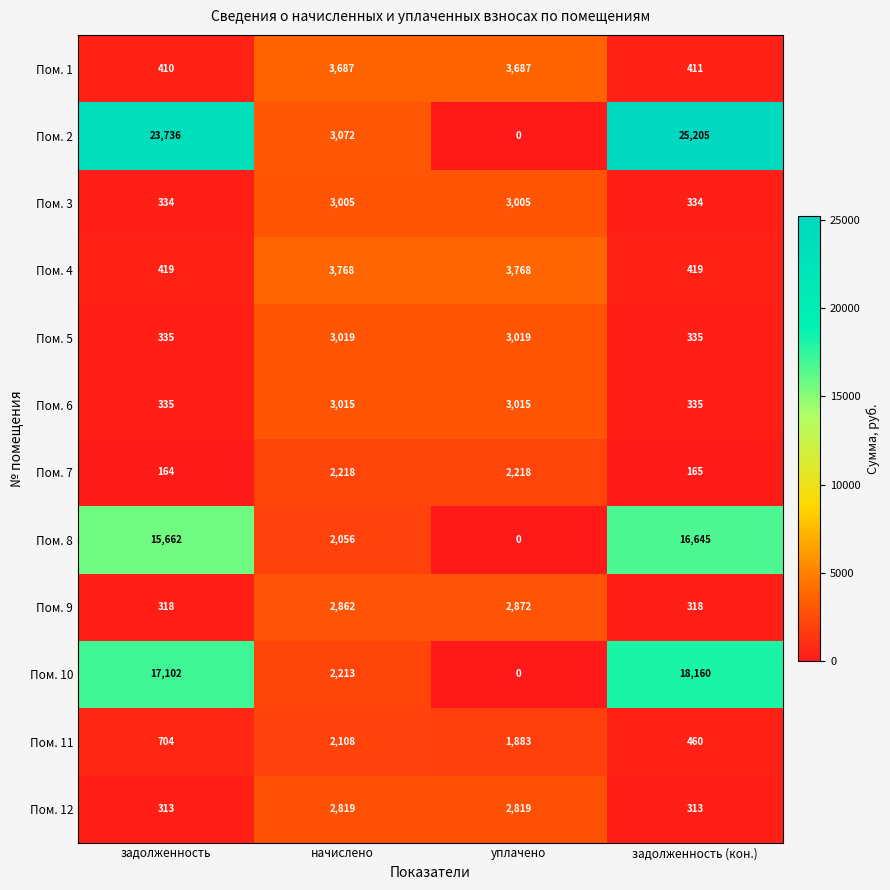

What is the greatest value displayed?

25205